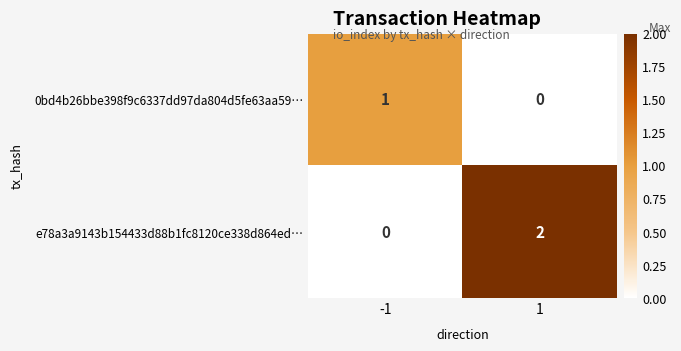

Between -1 and 1, which series saw the biggest shift?

e78a3a9143b154433d88b1fc8120ce338d864ed…